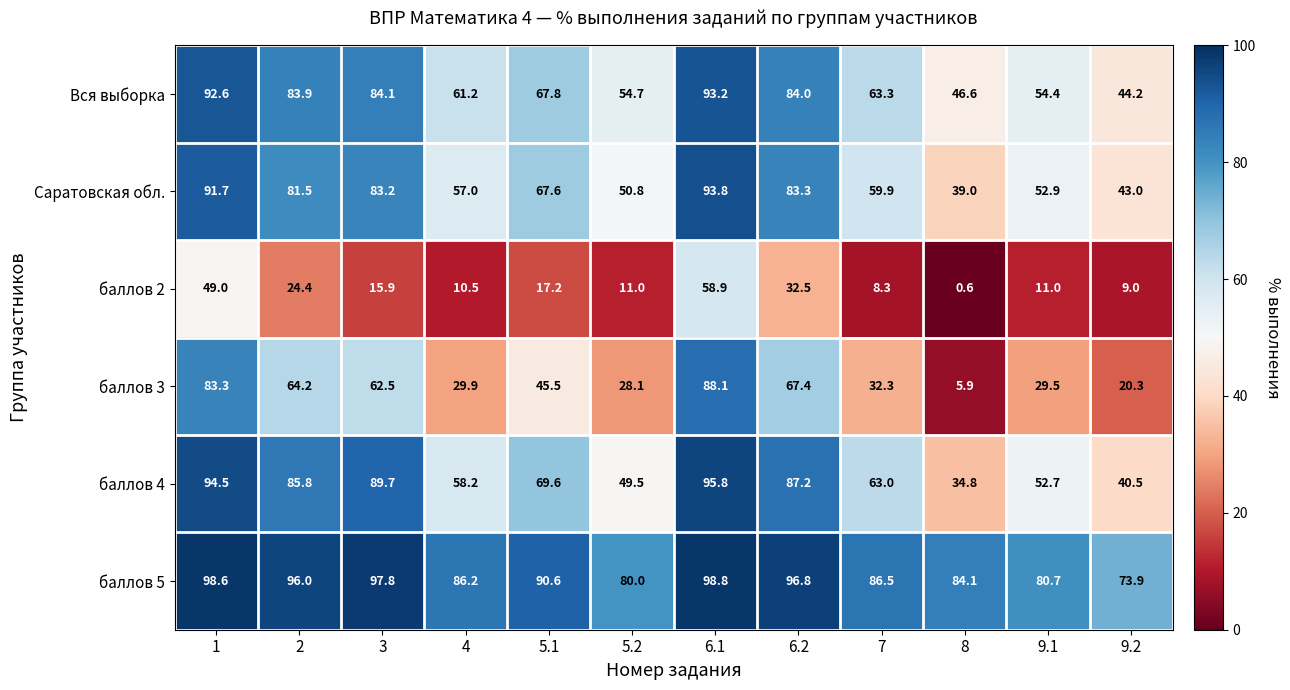

What is the sum of the баллов 4 values at 2 and 5.1?

155.4